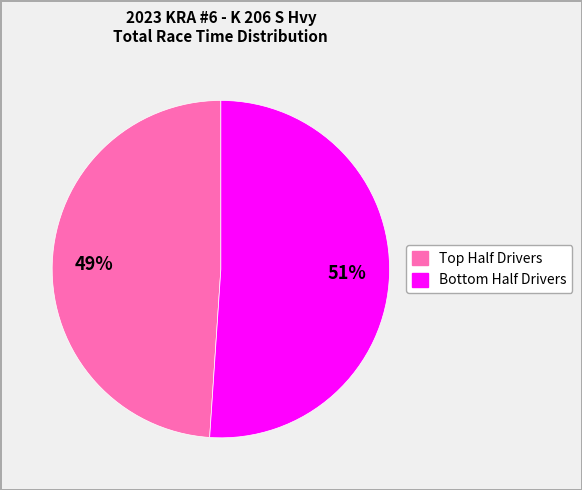

Does any single category account for the majority?

Yes